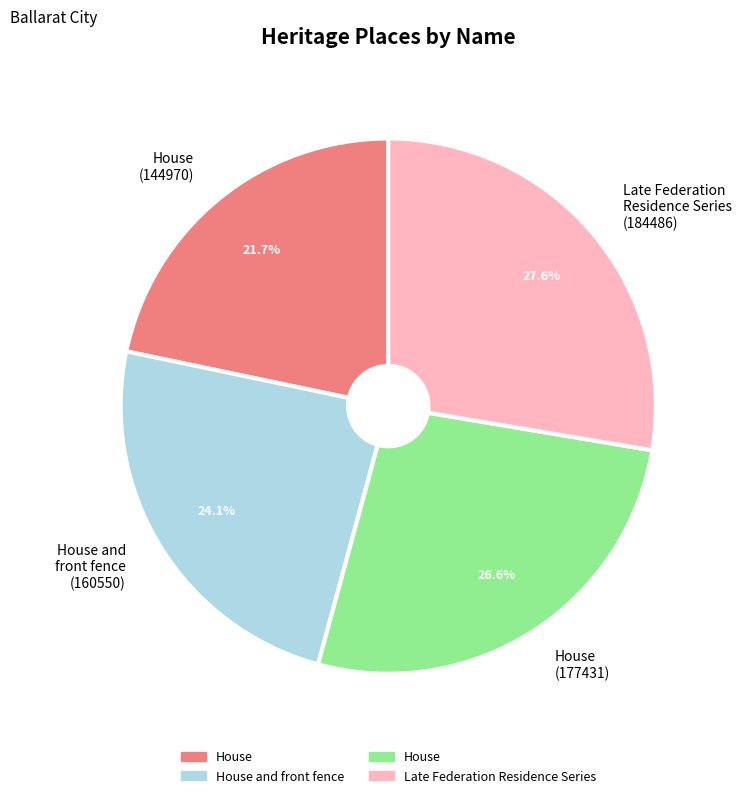

What portion of the pie excludes Late Federation Residence Series (184486)?

72.4%